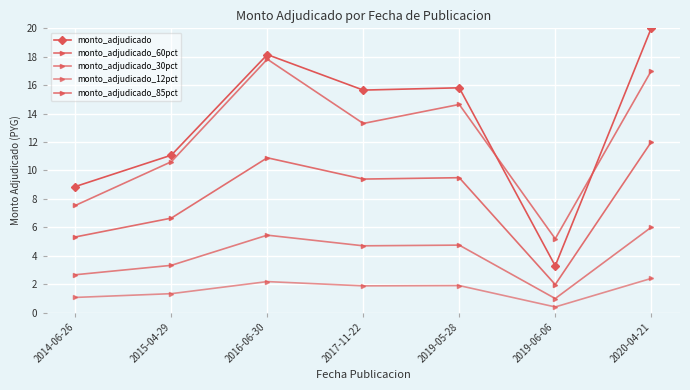

How many interior local peaks does the monto_adjudicado series have?

2